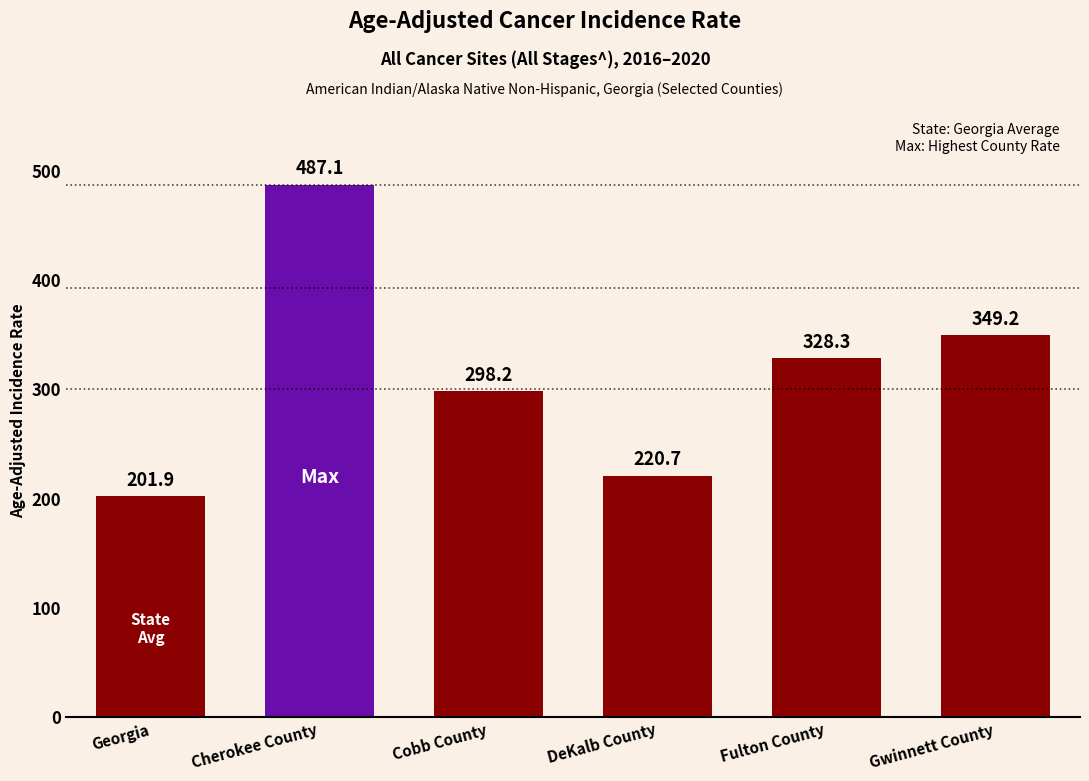

Rank the categories by value from highest to lowest.

Cherokee County, Gwinnett County, Fulton County, Cobb County, DeKalb County, Georgia